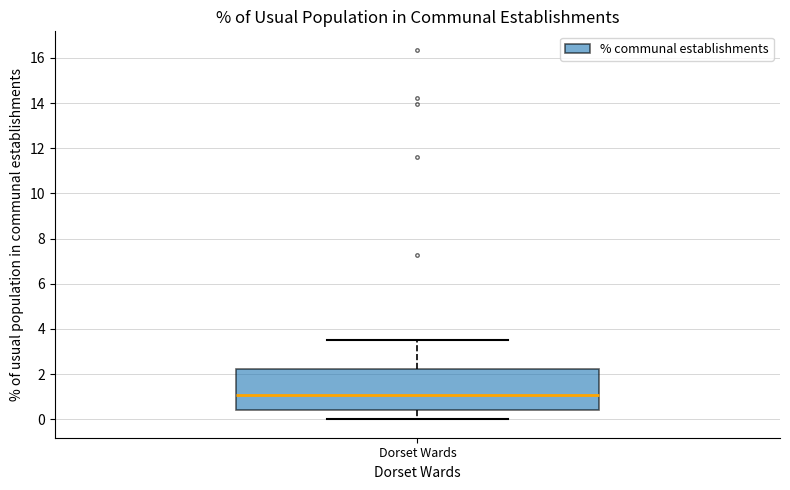

Read this box plot against the y-axis: the position of the median line, the range covered by the box, and the ends of both whiskers. The values are not printed on the chart, so give them approximately, as read against the axis.

median 1.0, box 0.4 to 2.2, whiskers 0.0 to 3.6